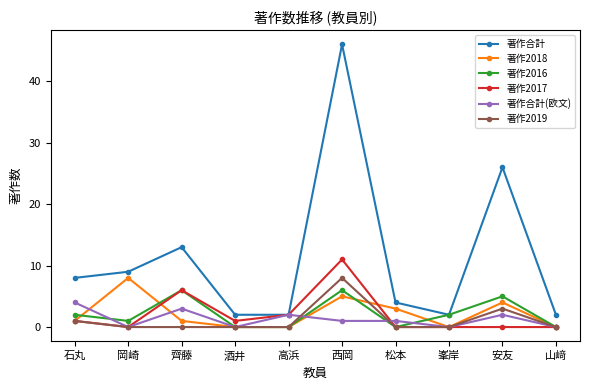

Is it true that 著作2019 equals 5 at 西岡?

False